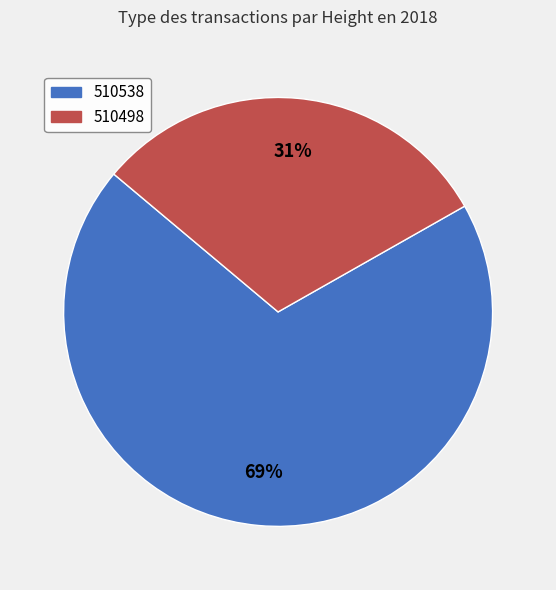

Approximately how many times larger is the value at 510498 compared to 510538?

0.4